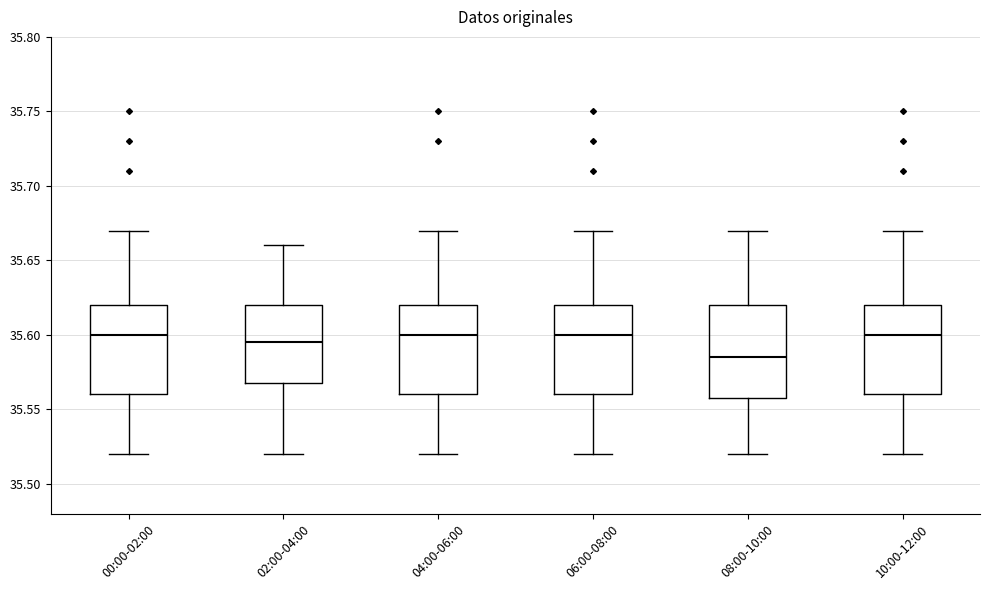

Which box's median line is the lowest?

08:00-10:00